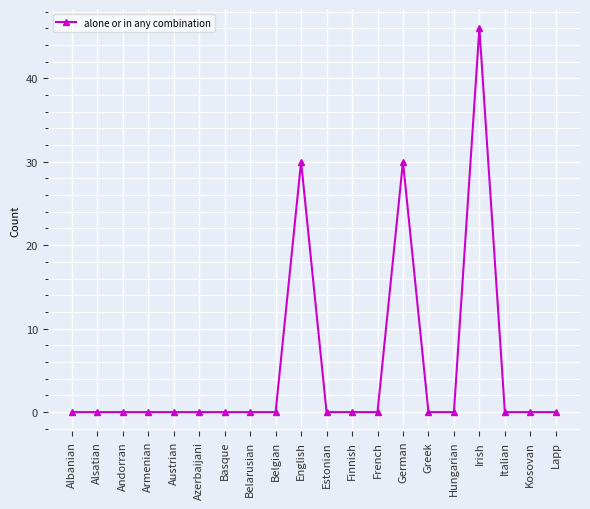

The value at Belarusian is 30. True or false?

False